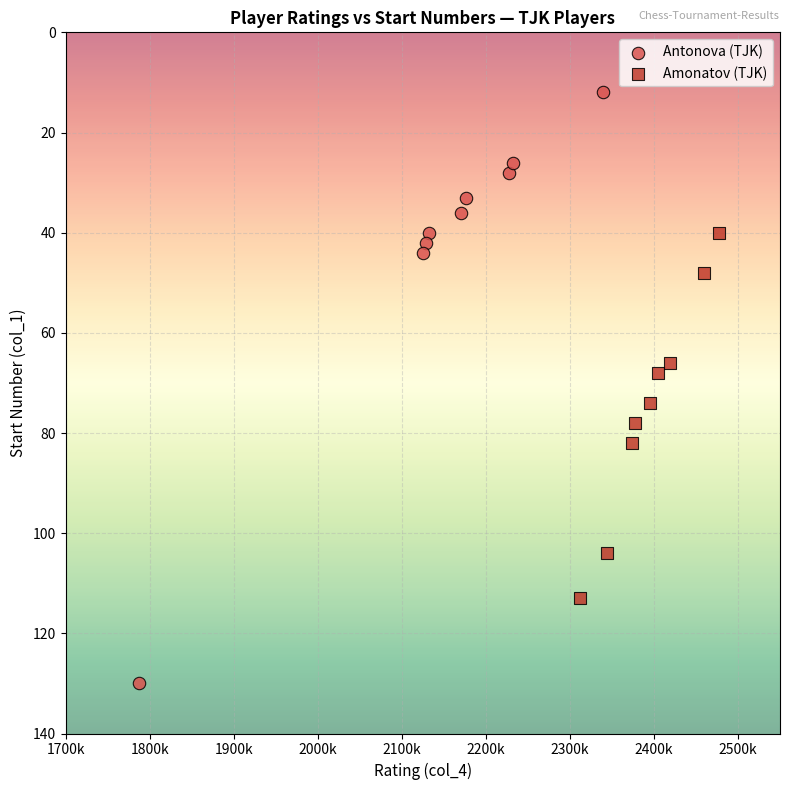

What are all the series names shown in the legend?

Antonova (TJK), Amonatov (TJK)